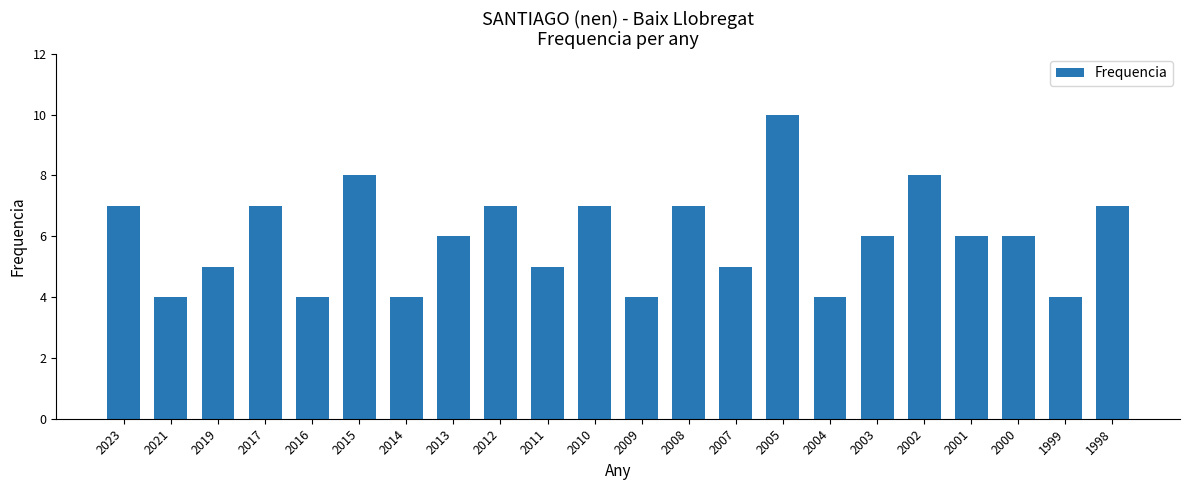

What is the smallest value displayed?

4